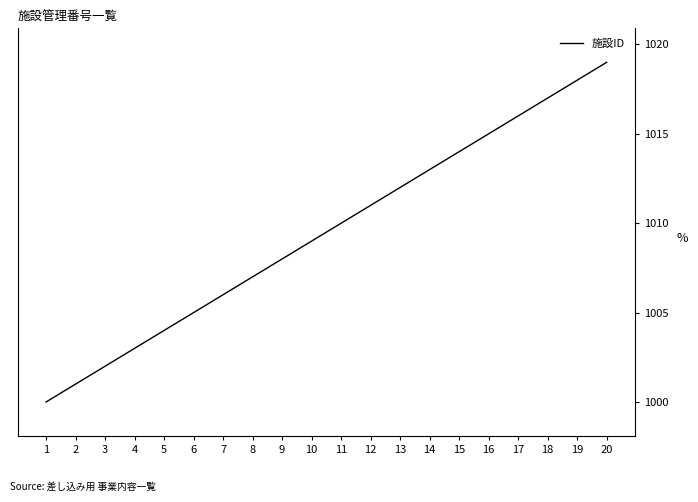

Reading left to right, list all the values displayed in this chart.

1000	1001	1002	1003	1004	1005	1006	1007	1008	1009	1010	1011	1012	1013	1014	1015	1016	1017	1018	1019